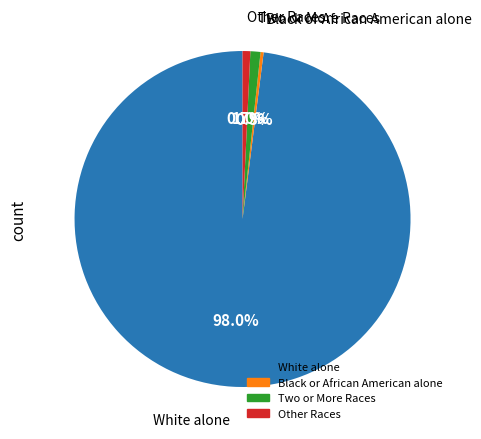

Is there a majority slice in this chart?

Yes